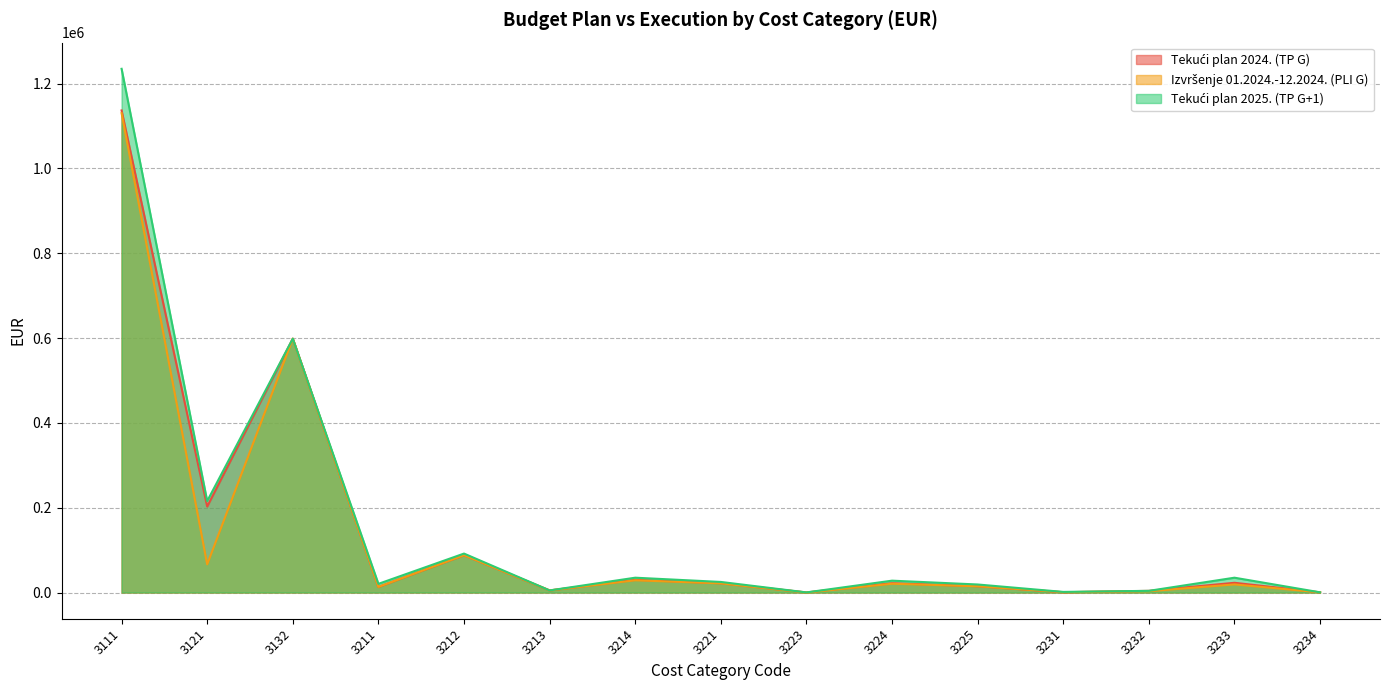

How many values in the Tekući plan 2024. (TP G) series exceed 17115?

9